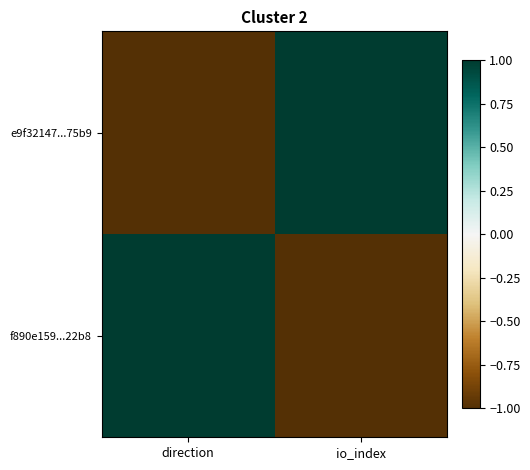

What is the smallest value displayed?

-1